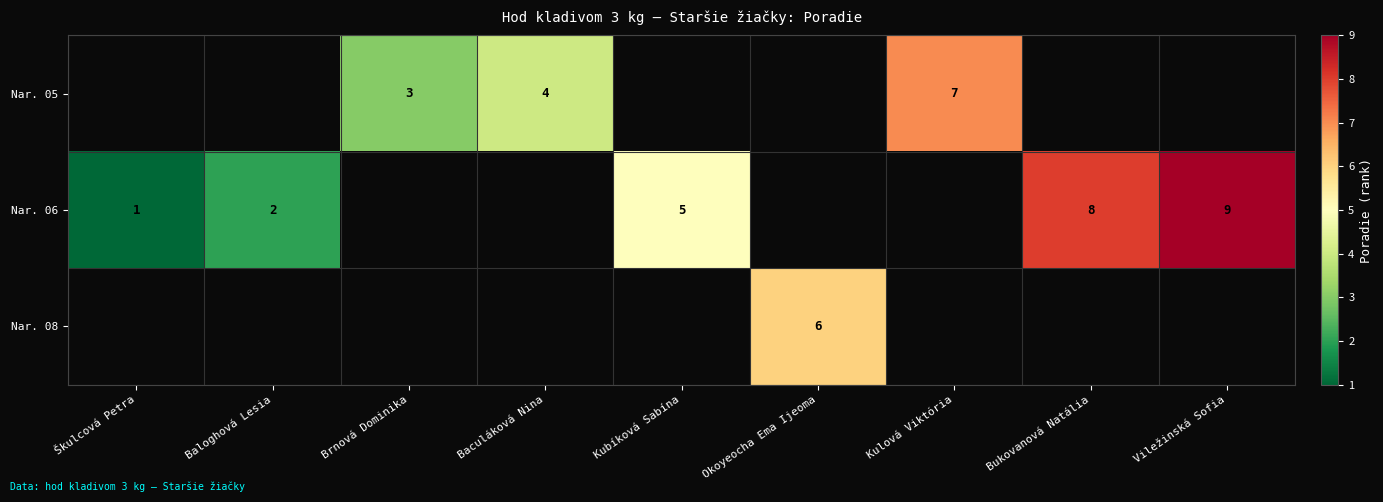

Is it true that Nar. 06 equals 8 at Bukovanová Natália?

True